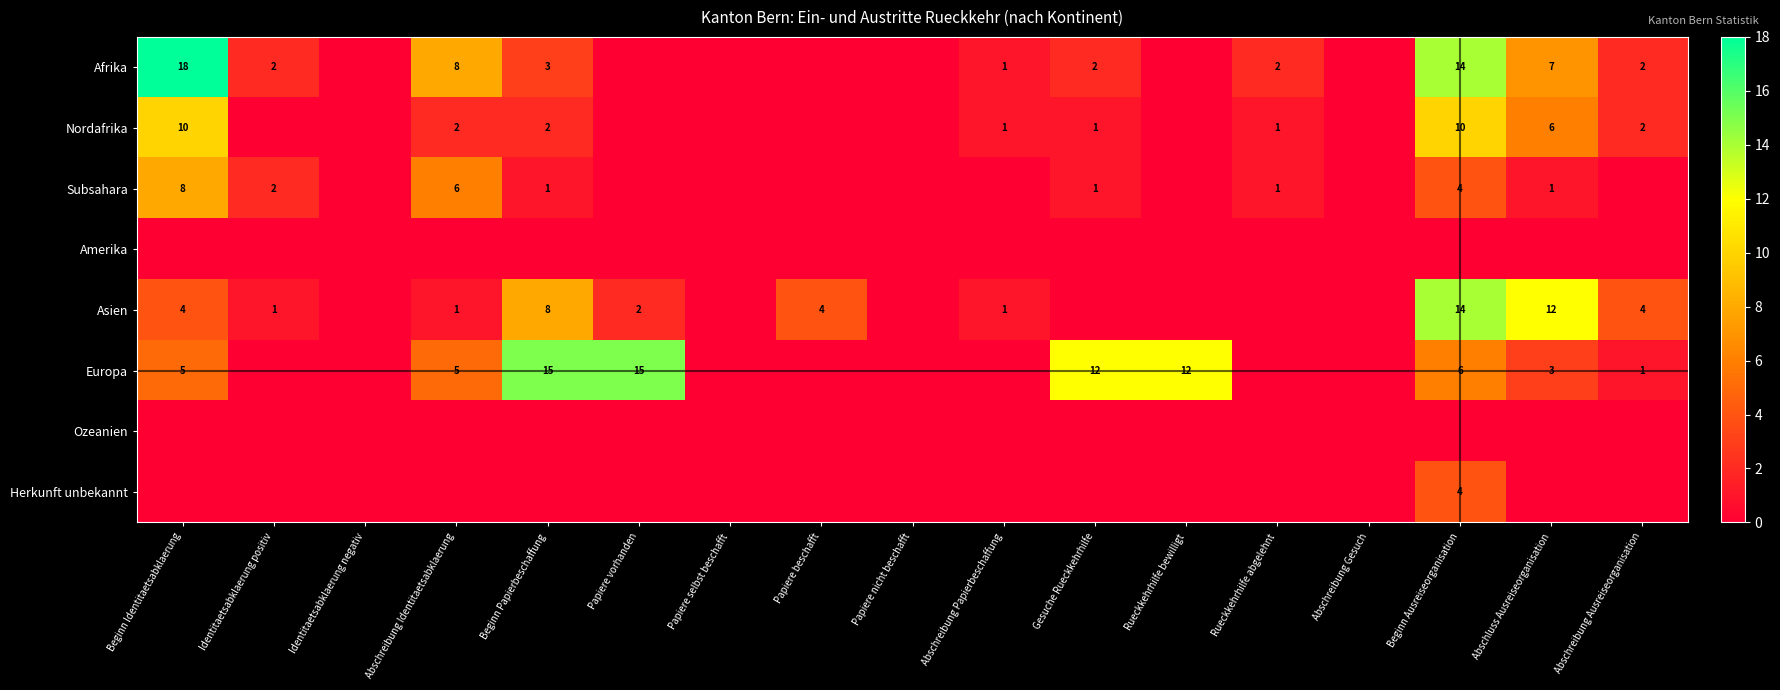

Is it true that Asien equals 12 at Abschluss Ausreiseorganisation?

True